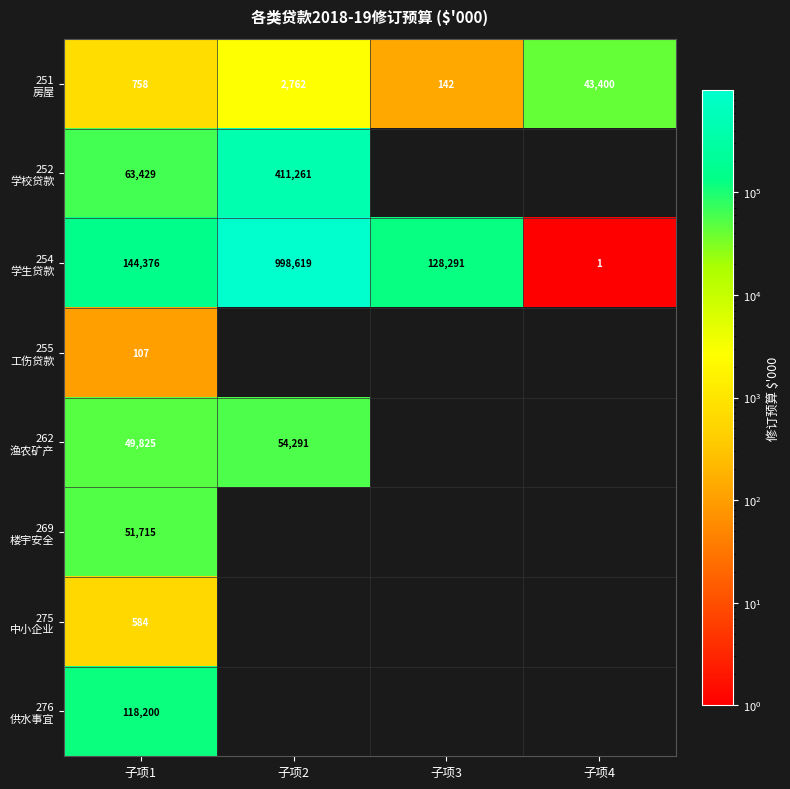

What is the maximum value for 269 楼宇安全?

51715.0